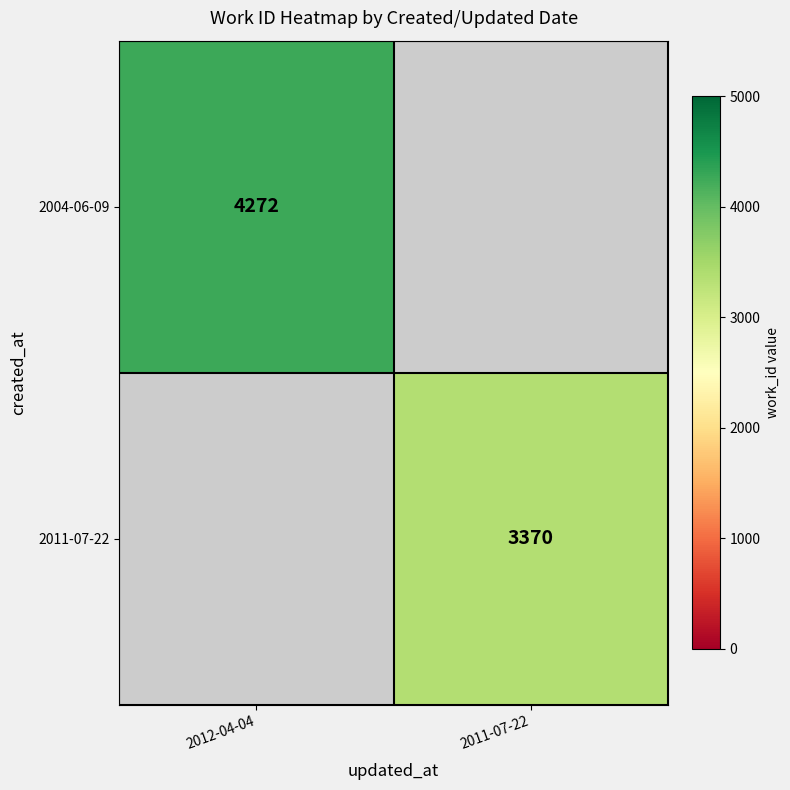

Which has a higher value, 2011-07-22 or 2012-04-04?

2012-04-04